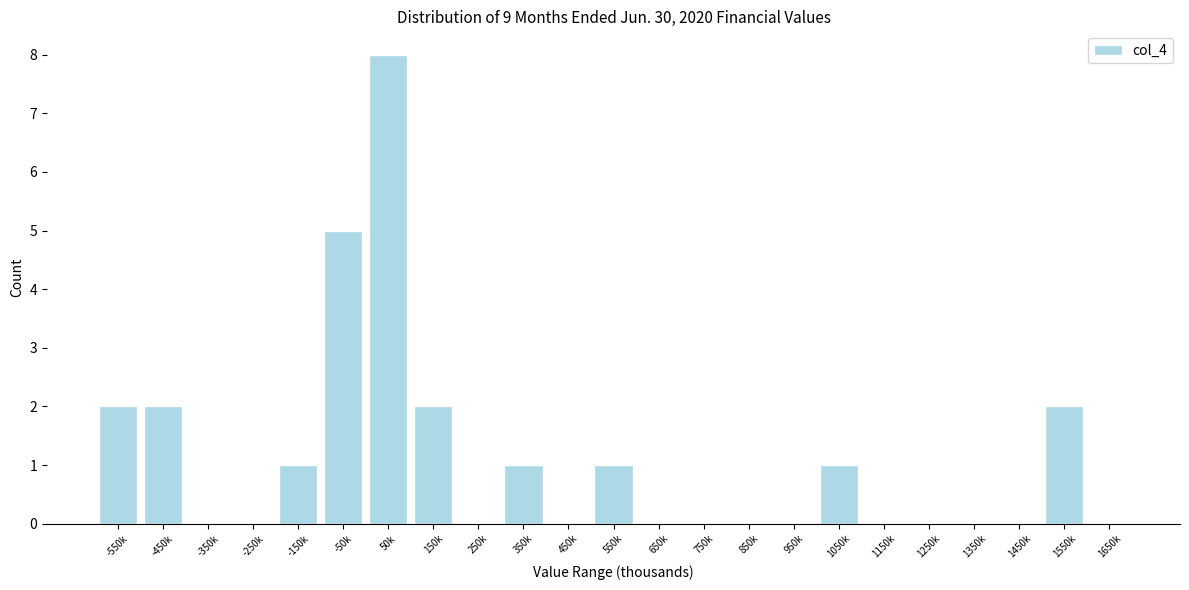

Reading left to right, list all the values displayed in this chart.

-550k=2	-450k=2	-350k=0	-250k=0	-150k=1	-50k=5	50k=8	150k=2	250k=0	350k=1	450k=0	550k=1	650k=0	750k=0	850k=0	950k=0	1050k=1	1150k=0	1250k=0	1350k=0	1450k=0	1550k=2	1650k=0